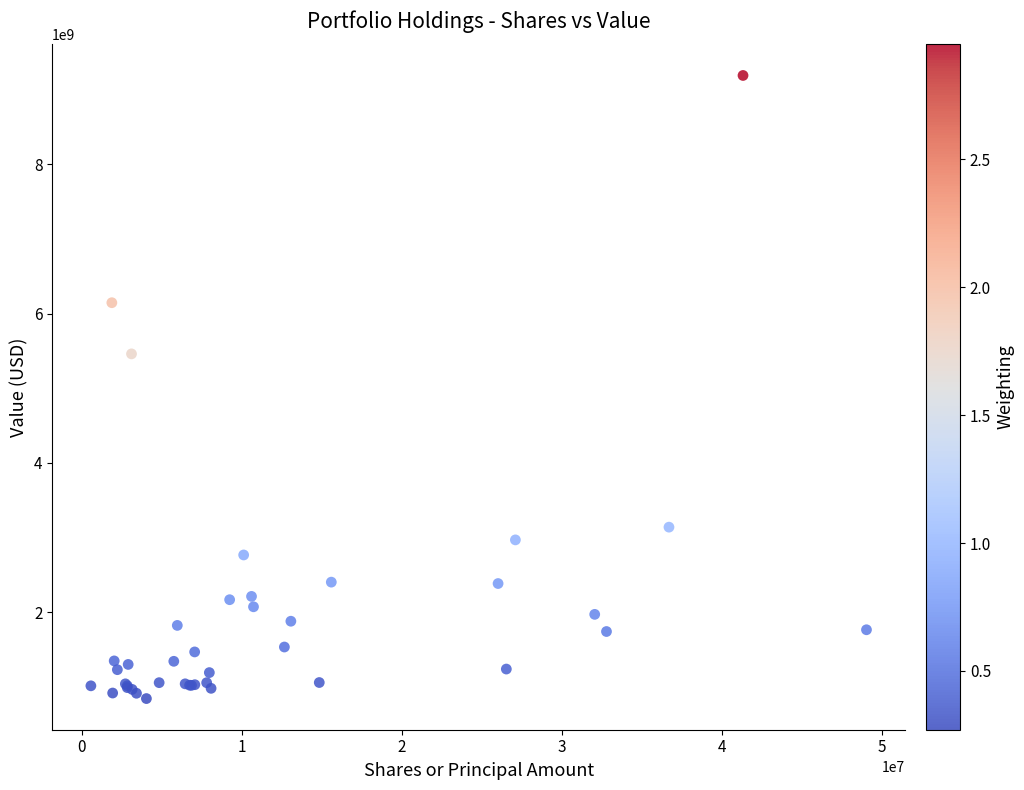

What Y value in the scatter plot is closest to 5015062500?

5458983000